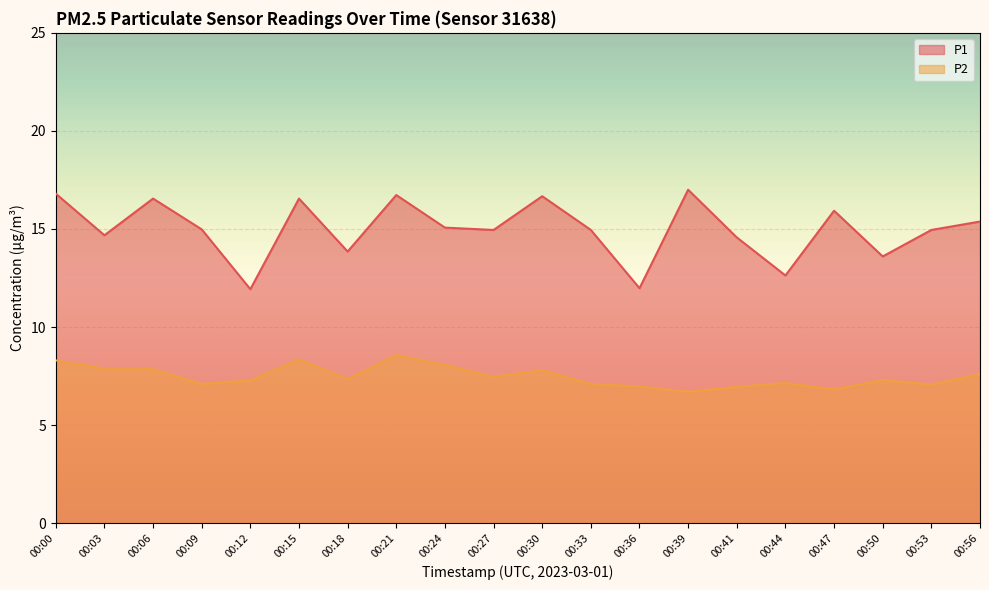

True or false: P1 has a value of 16.6 at 00:15.

True